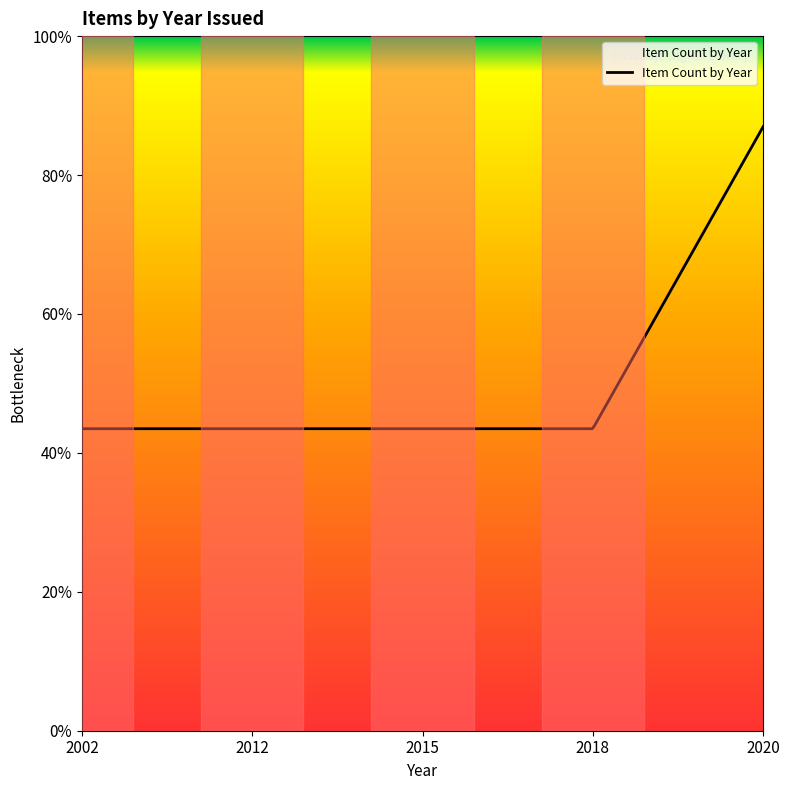

Is this an area chart (filled region under the line)?

No